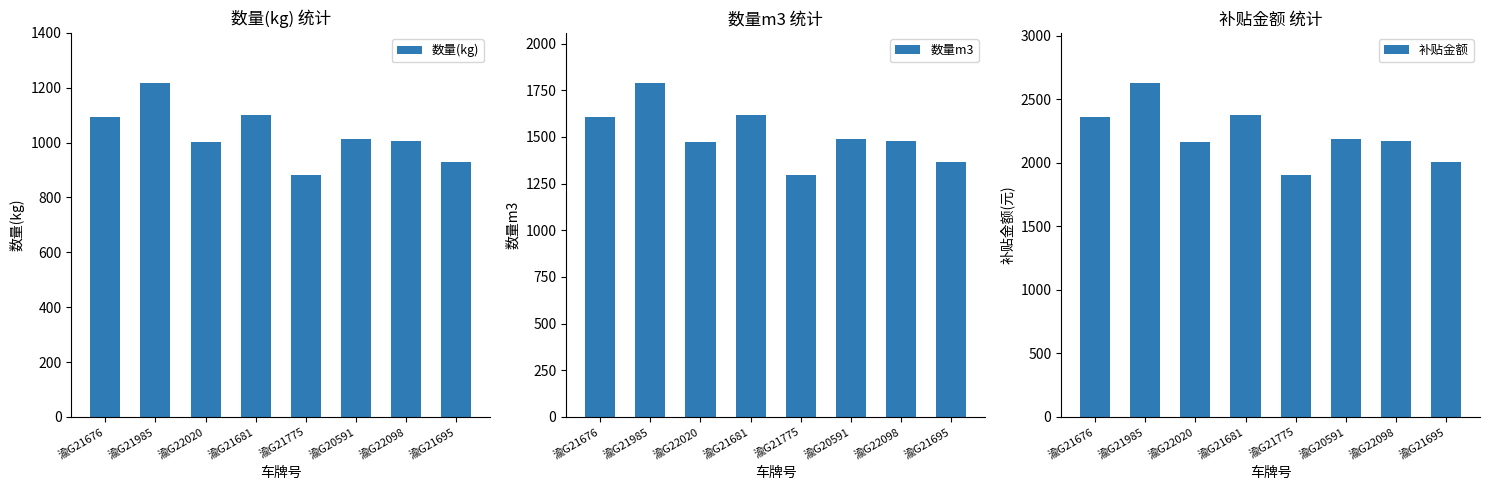

What are all the series names shown in the legend?

数量(kg), 数量m3, 补贴金额